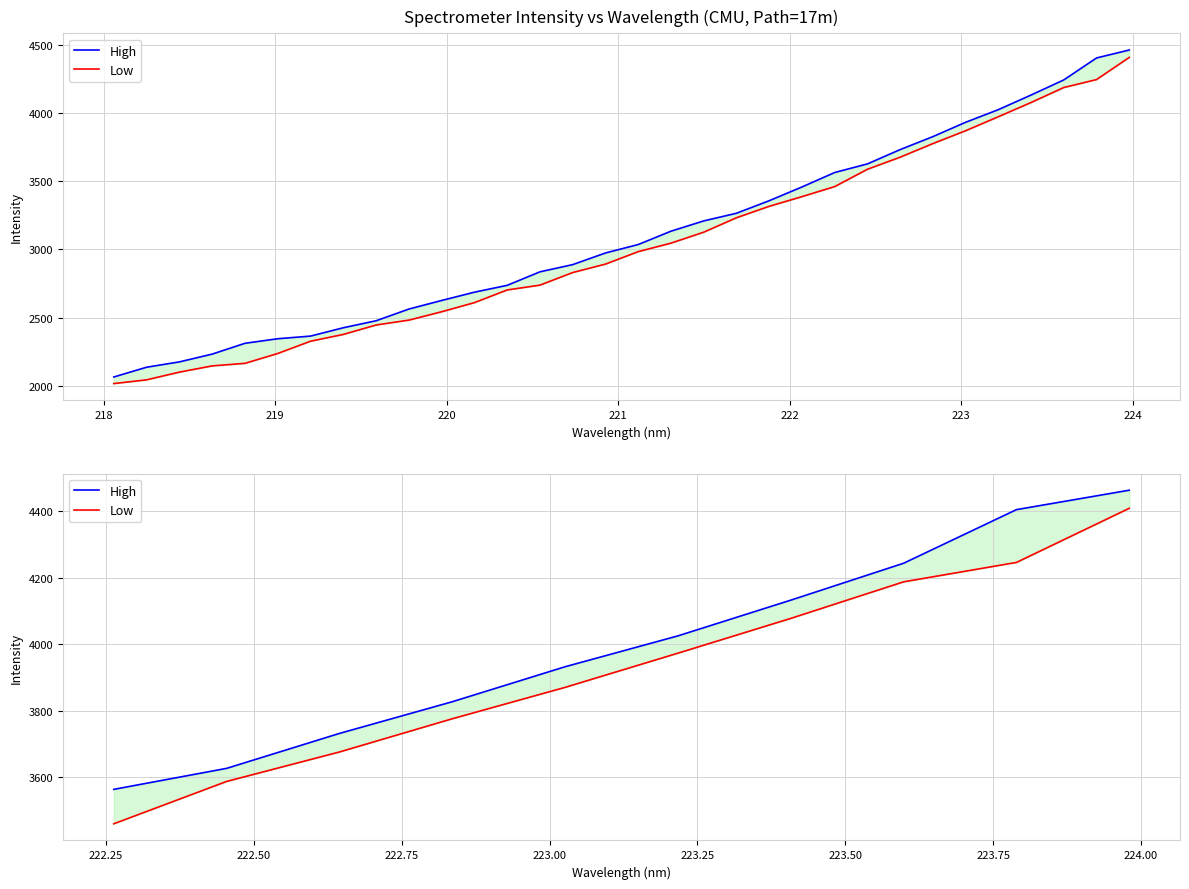

What is the average value of the Low series?

3926.5